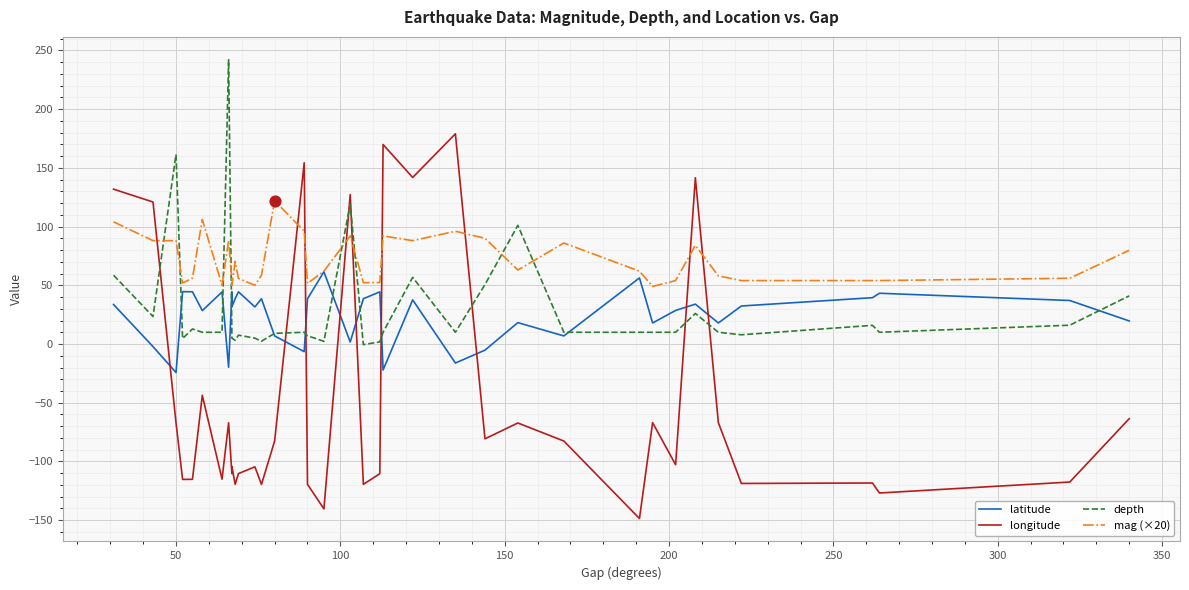

Which series has the largest total across all categories?

mag (×20)